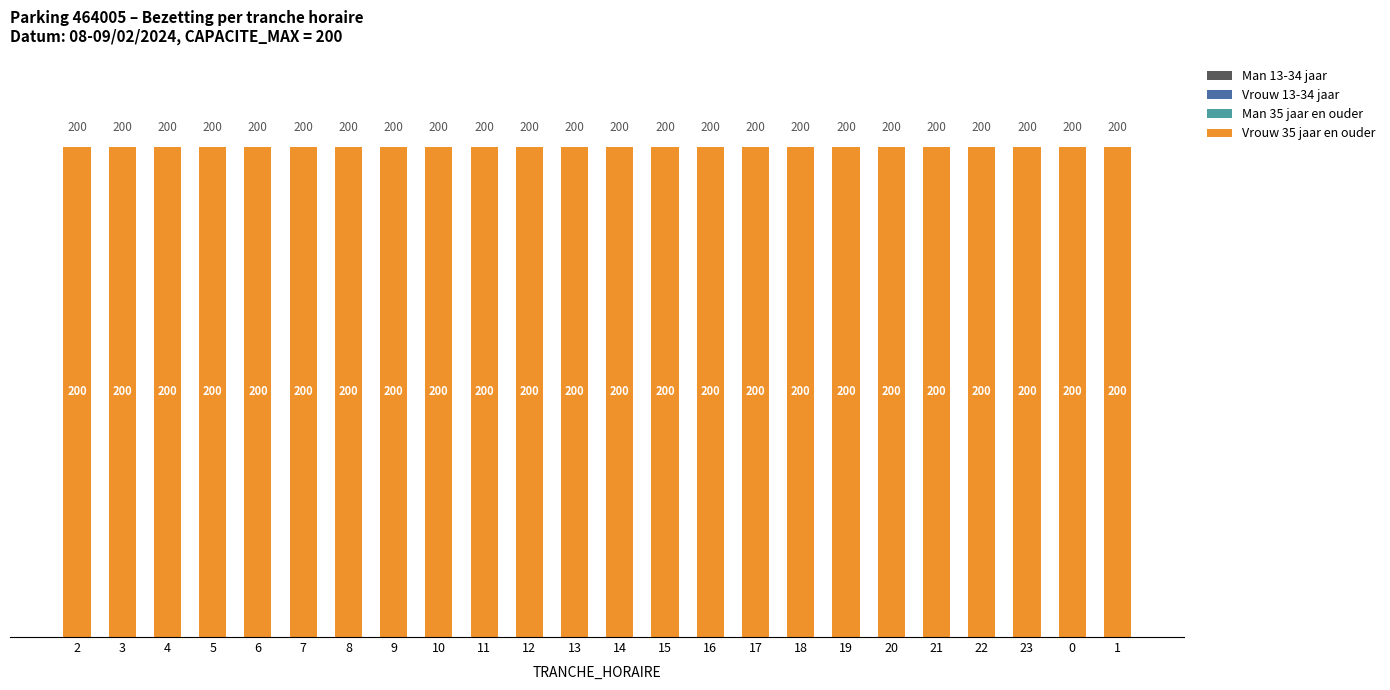

Which category has the lowest value in the Vrouw 35 jaar en ouder series?

2